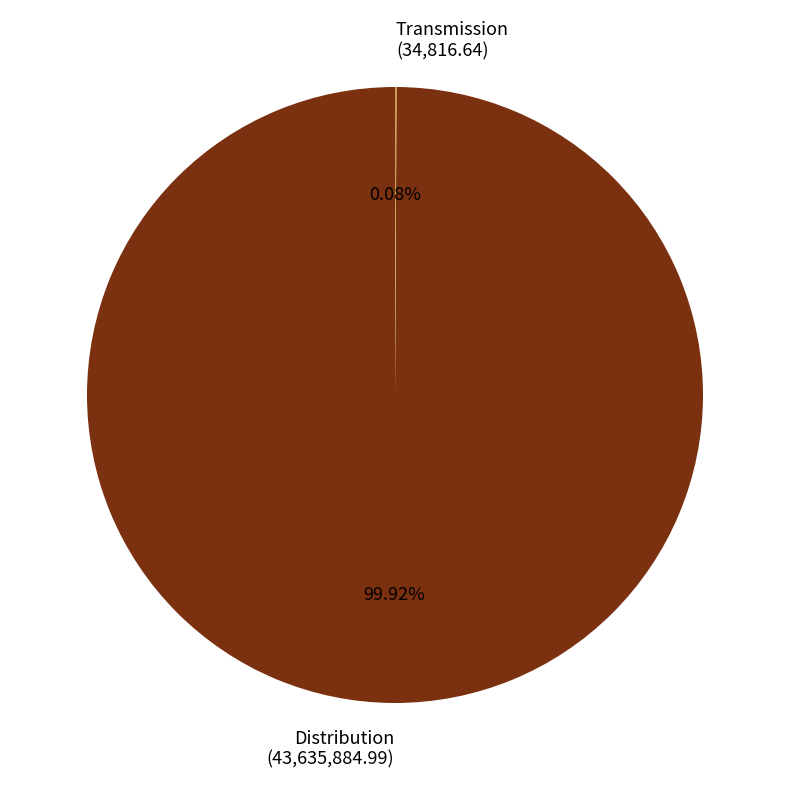

Does any single category account for the majority?

Yes